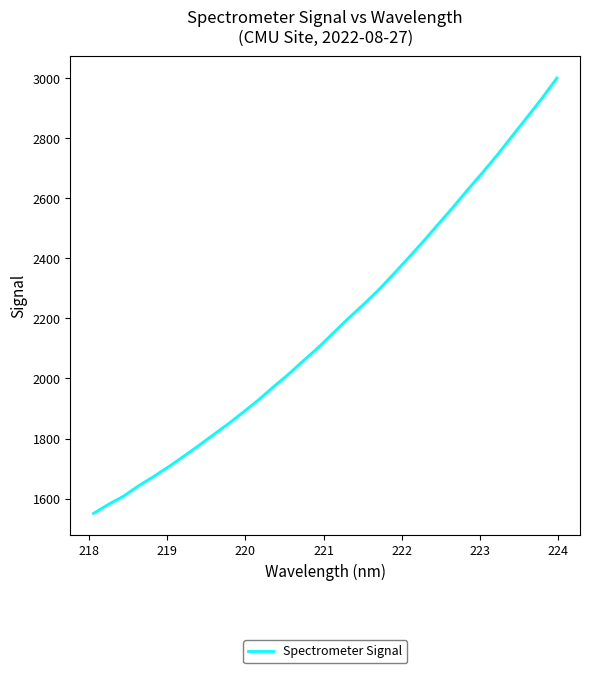

What is the greatest value displayed?

3000.9